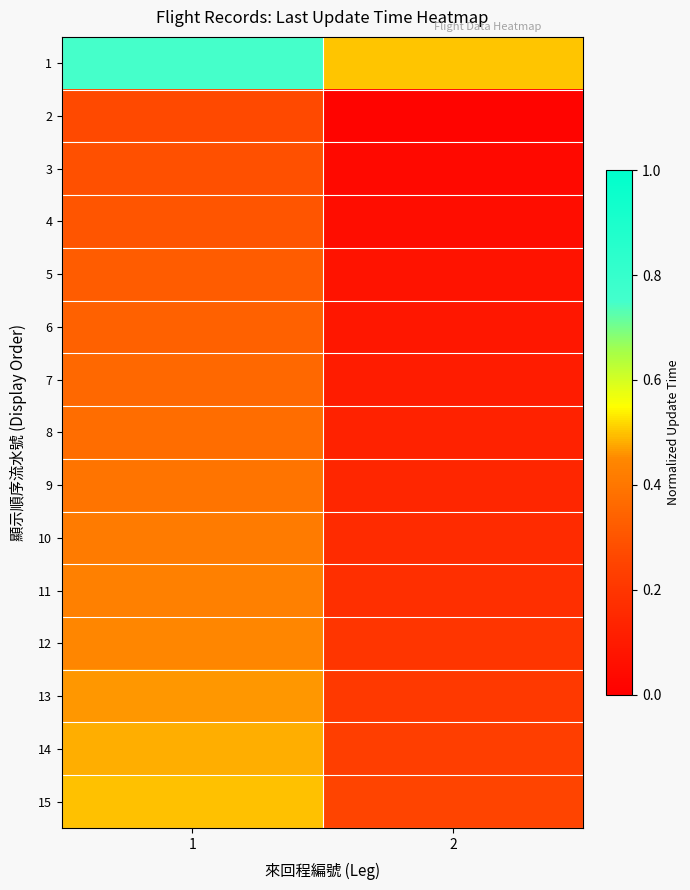

Reading left to right, extract all data points from this chart.

1: 1=0.7	2=0.5
2: 1=0.3	2=0.0
3: 1=0.3	2=0.0
4: 1=0.3	2=0.1
5: 1=0.3	2=0.1
6: 1=0.3	2=0.1
7: 1=0.4	2=0.1
8: 1=0.4	2=0.1
9: 1=0.4	2=0.1
10: 1=0.4	2=0.2
11: 1=0.4	2=0.2
12: 1=0.4	2=0.2
13: 1=0.5	2=0.2
14: 1=0.5	2=0.2
15: 1=0.5	2=0.3